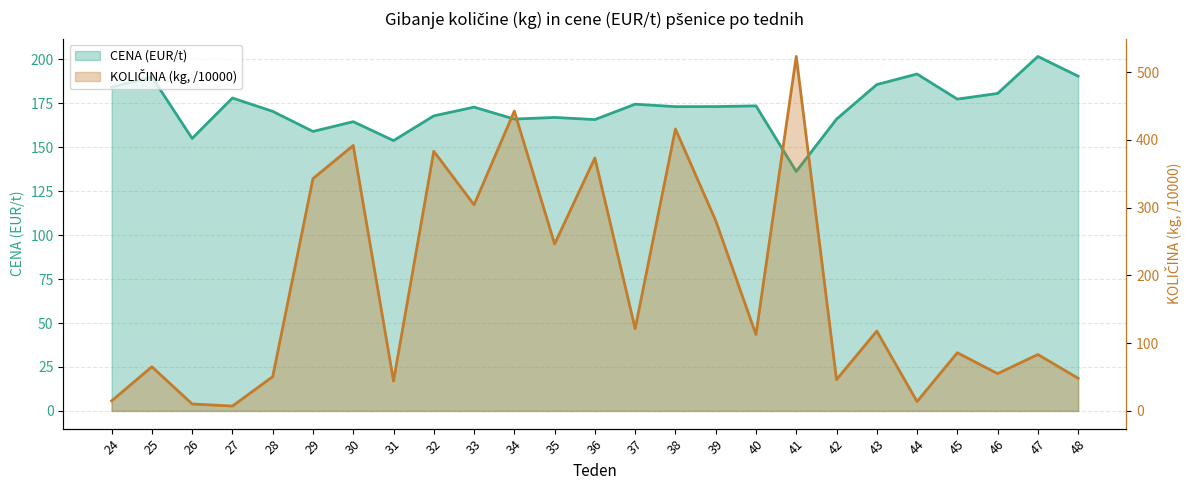

What is the difference between the maximum and second lowest values in the KOLIČINA (kg, /10000) series?

512.9